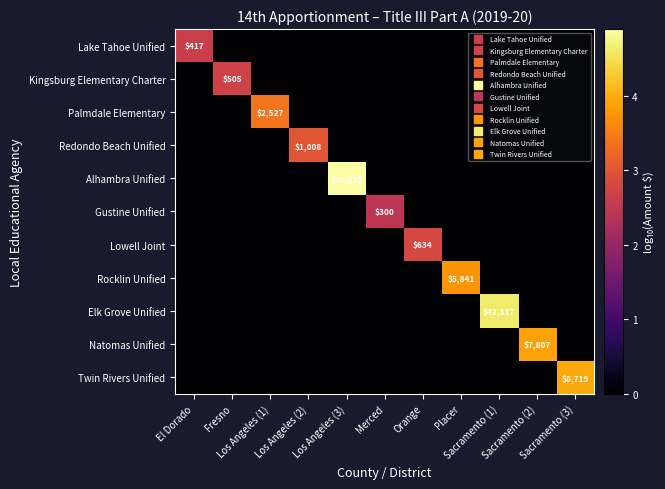

How many categories are shown in the chart?

11